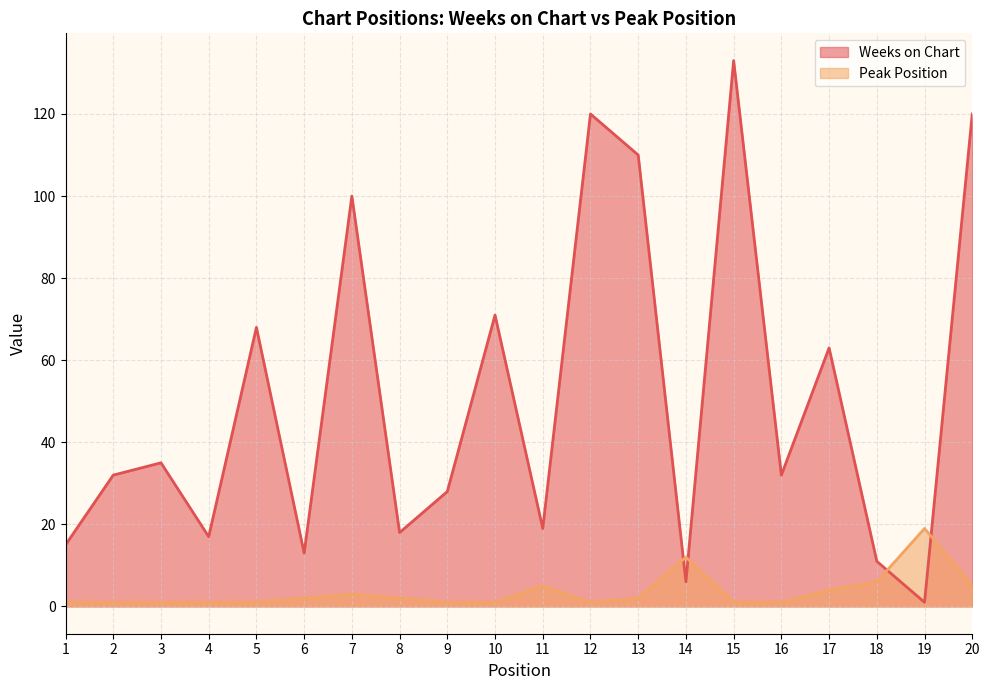

Which label corresponds to the largest value in the chart?

15